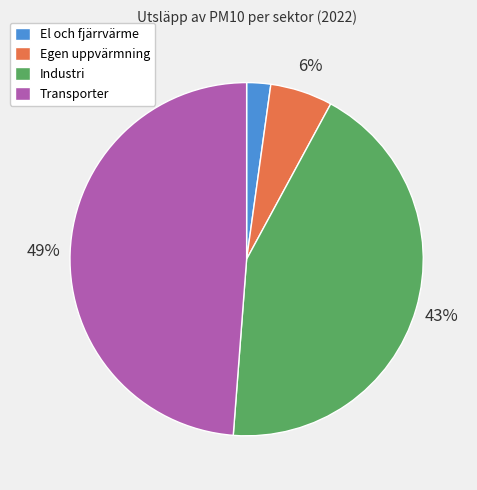

To the nearest percent, what is the difference between the largest and smallest slice percentages?

47%